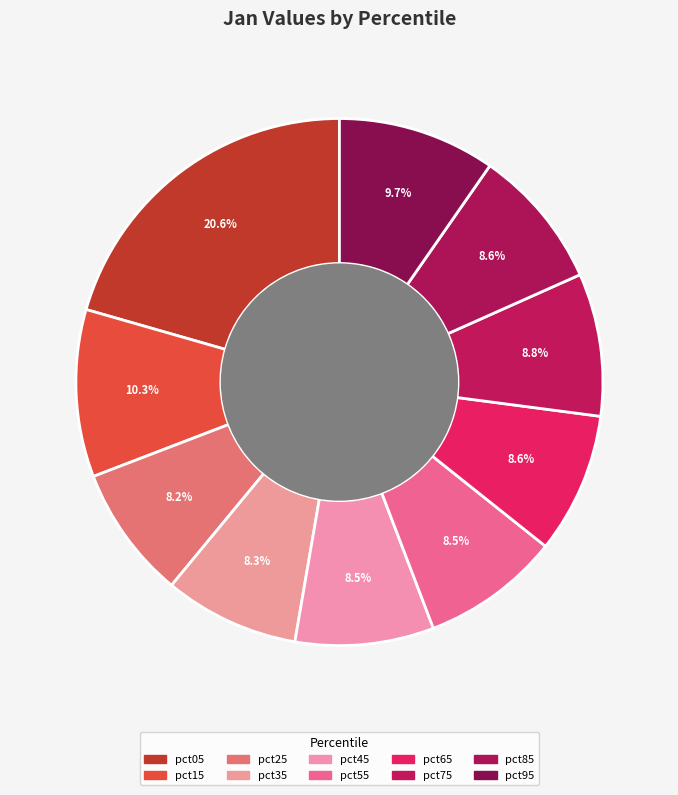

How many slices are in this pie chart?

10